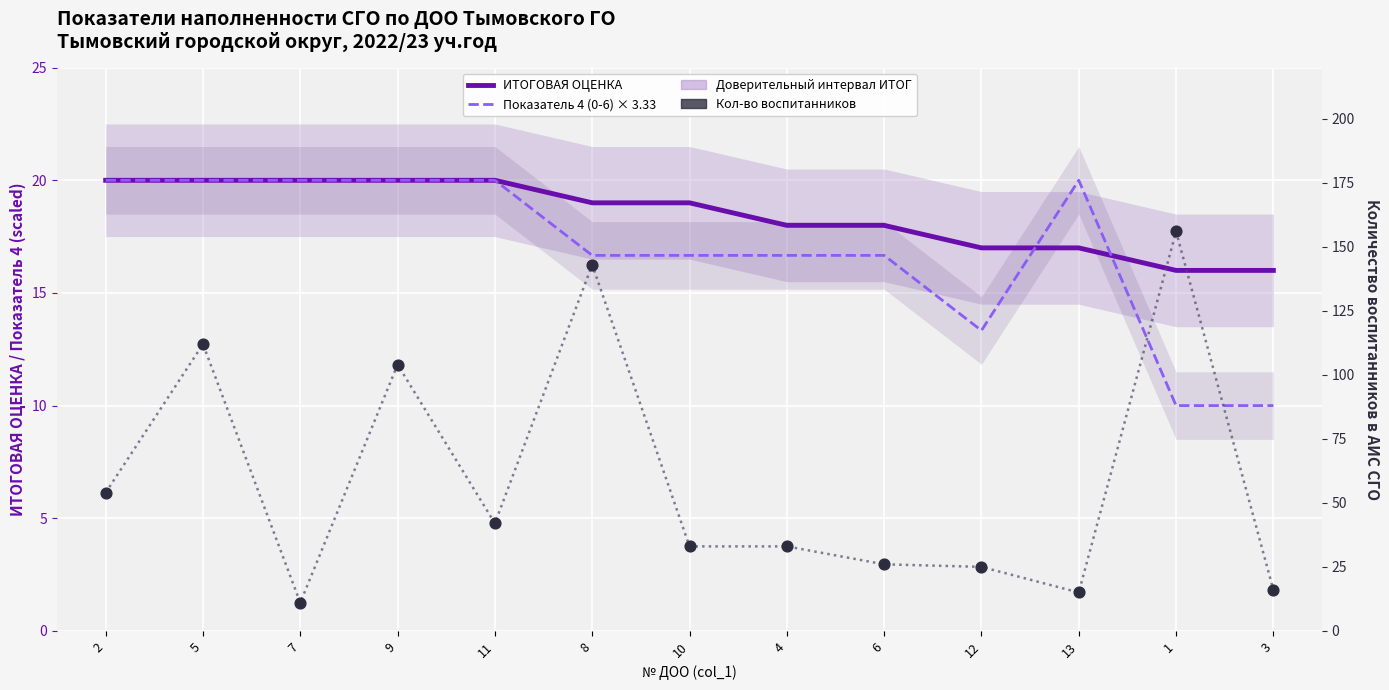

Which series reaches the minimum Y coordinate?

Показатель 4 (0-6) × 3.33